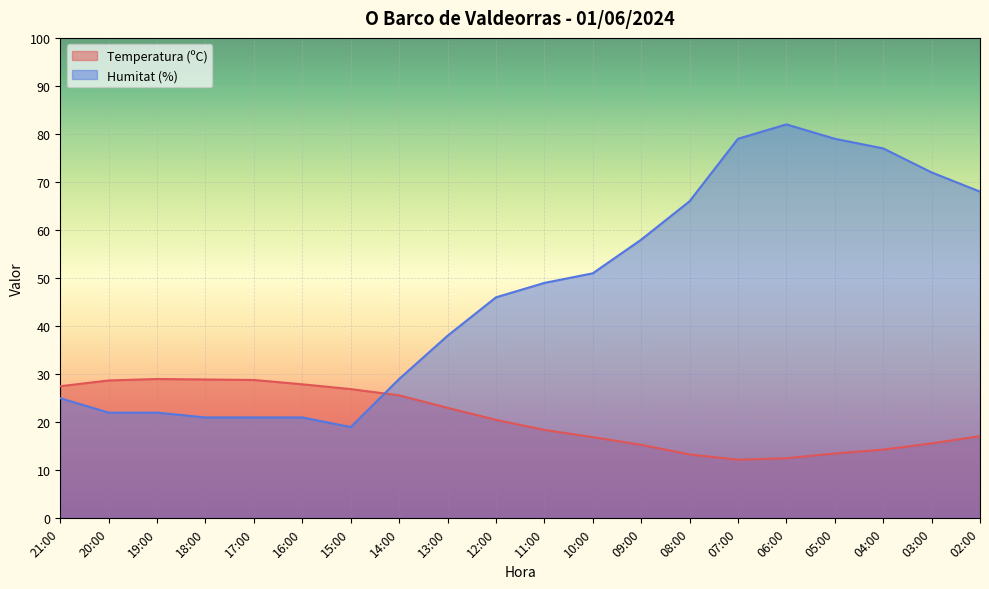

Does the chart display data point markers on the line(s)?

No